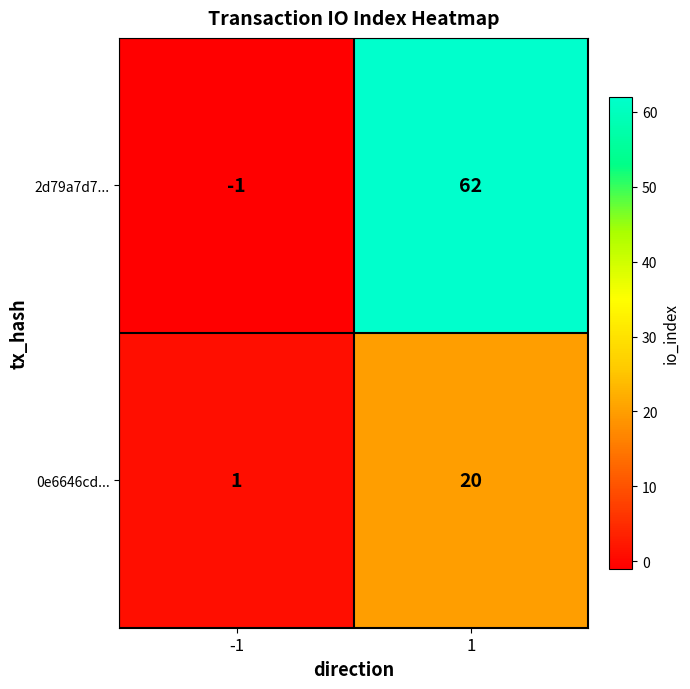

True or false: 2d79a7d7... has a value of 0 at -1.

False